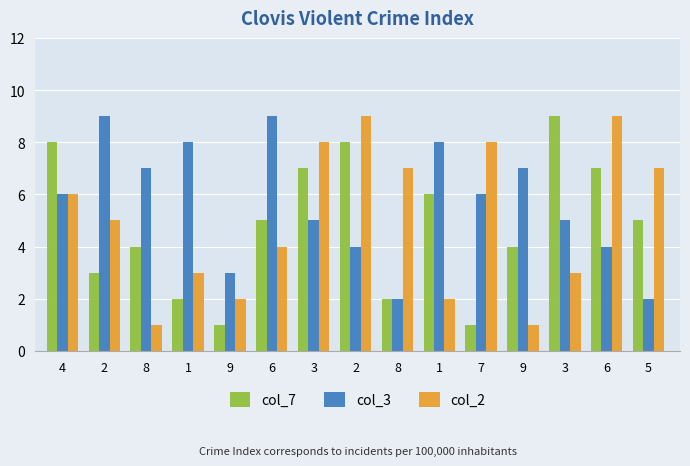

How many bars are there in each group?

3